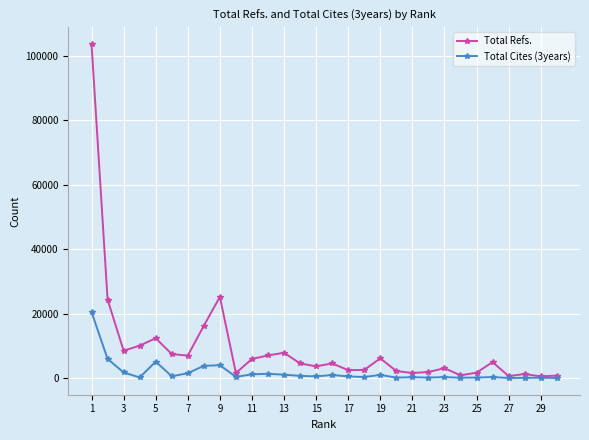

What is the difference between the second highest and minimum values in the Total Cites (3years) series?

5921